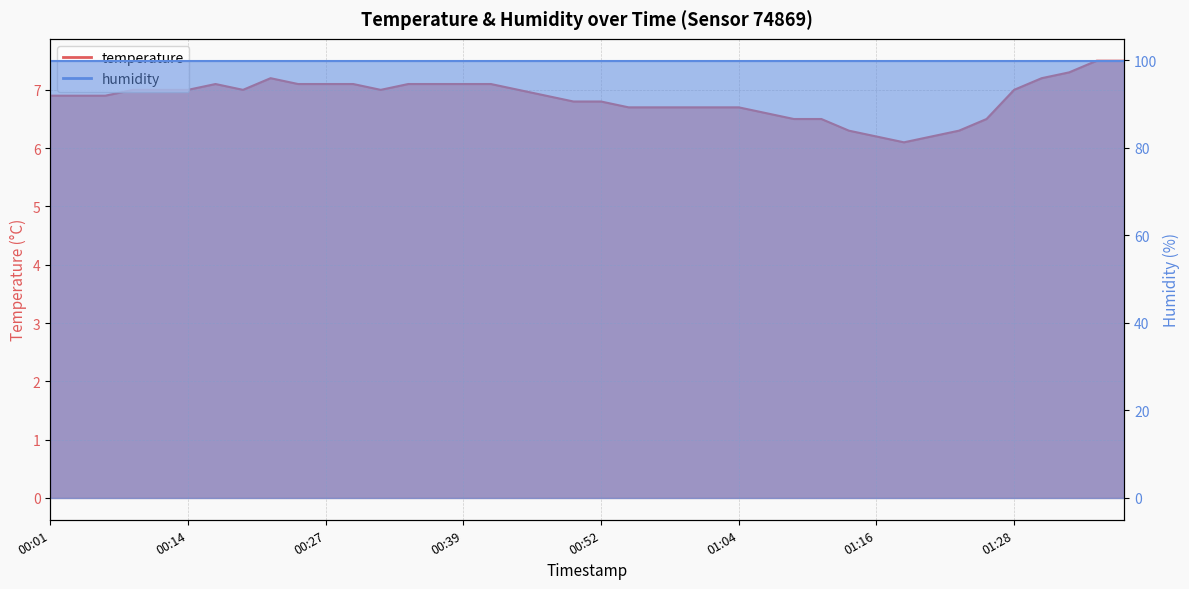

Which category has the lowest value across all series?

2023-01-10T01:19:06